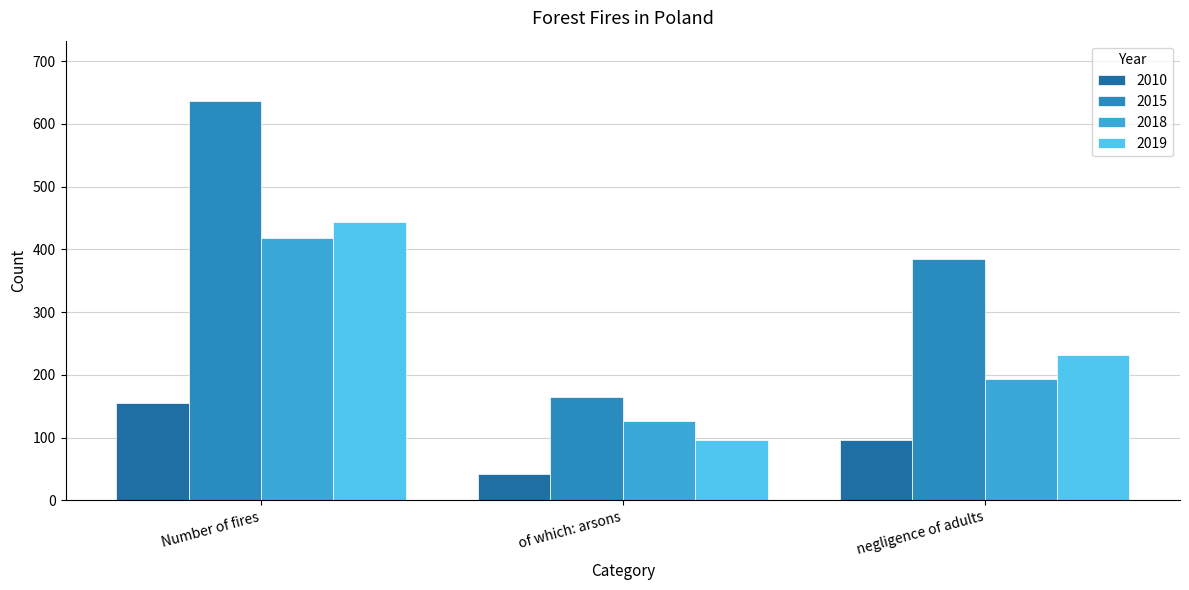

What is the difference between the 2018 values at of which: arsons and negligence of adults?

67